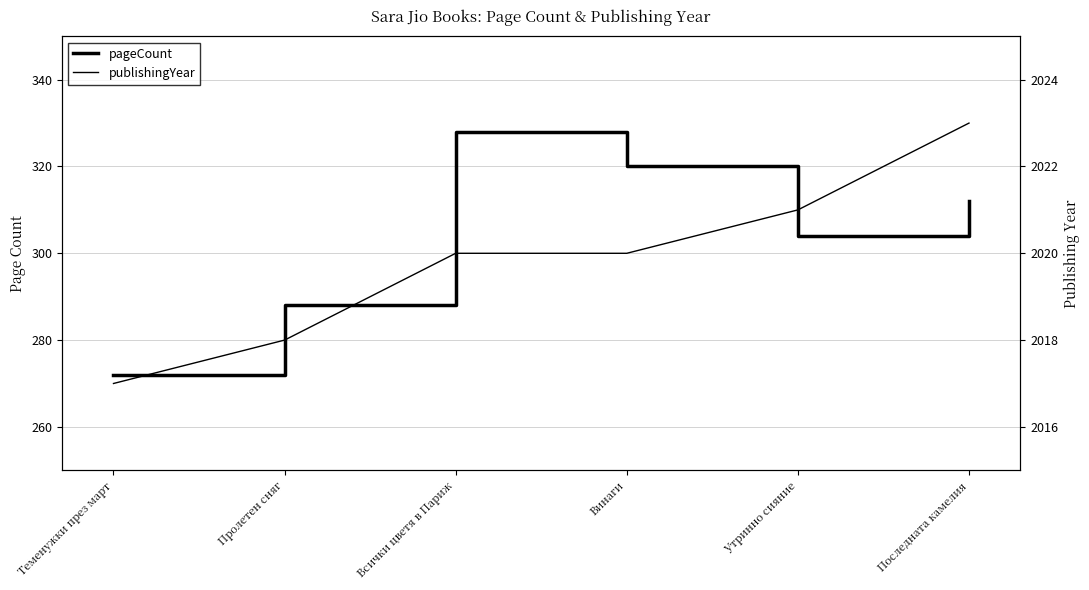

What is the smallest value displayed?

272